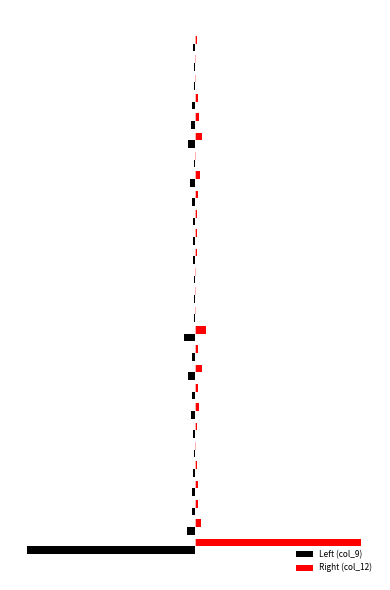

What are all the series names shown in the legend?

Left (col_9), Right (col_12)